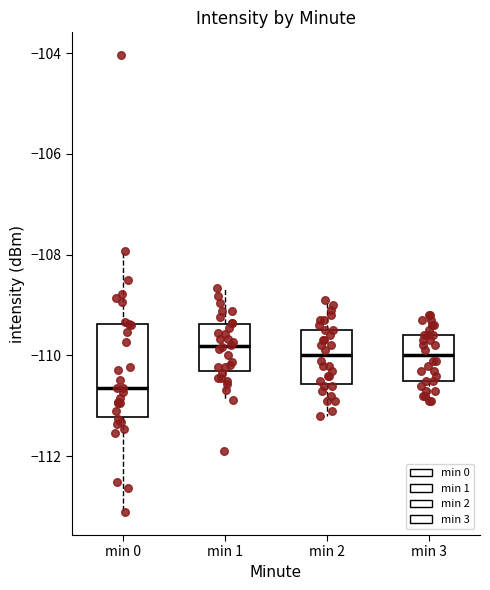

Comparing the boxes themselves (not the whiskers), which one is the tallest?

min 0